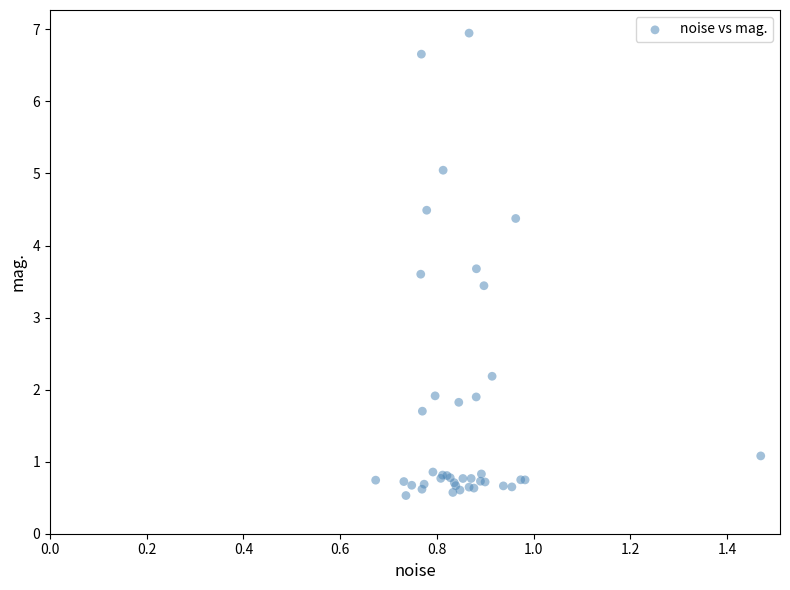

What Y value in the scatter plot is closest to 3?

3.4